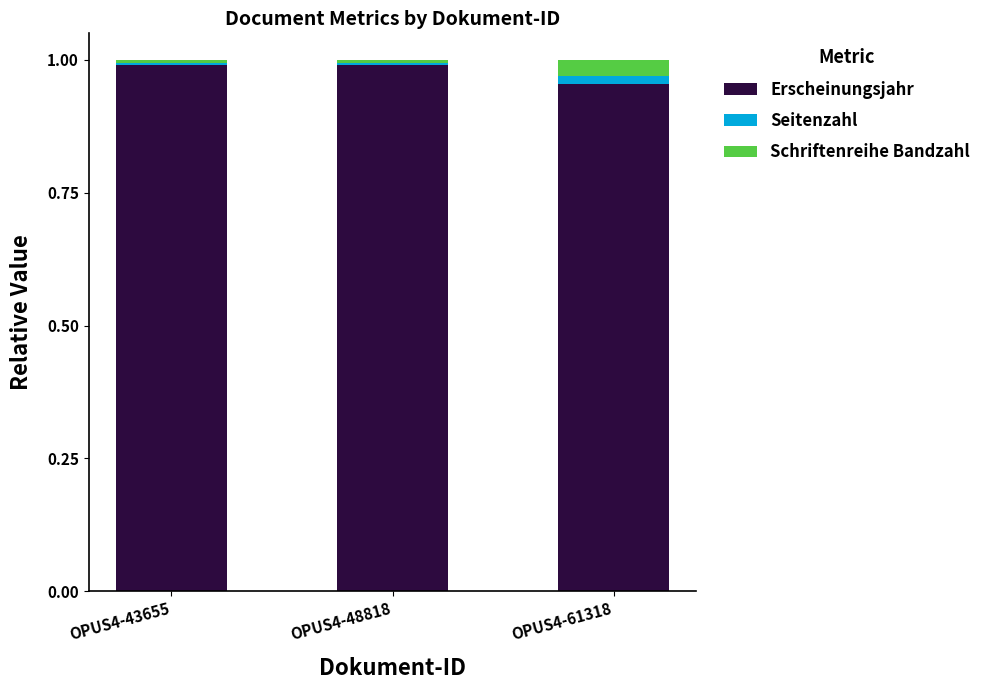

How many bars are there in total?

3